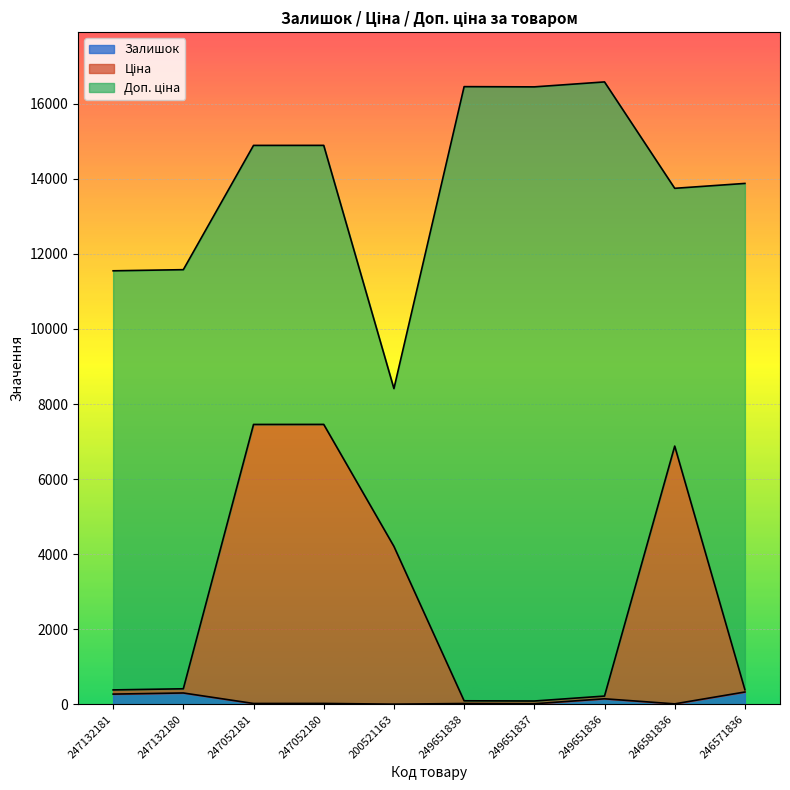

What is the difference between the second highest and minimum values in the Ціна series?

7370.4